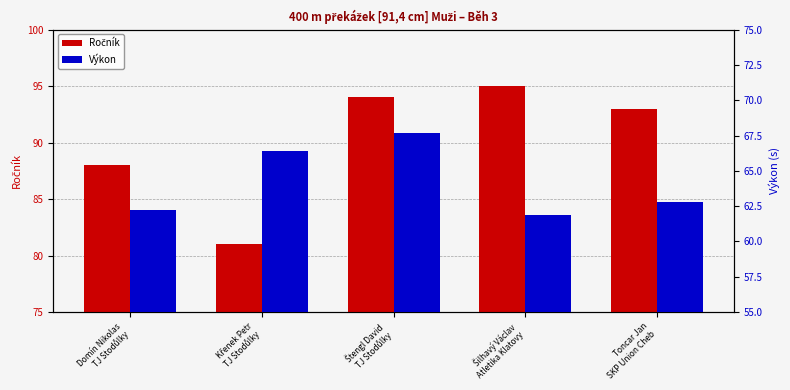

What is the spread (max minus min) of values at Štengl David
TJ Stodůlky?

26.3